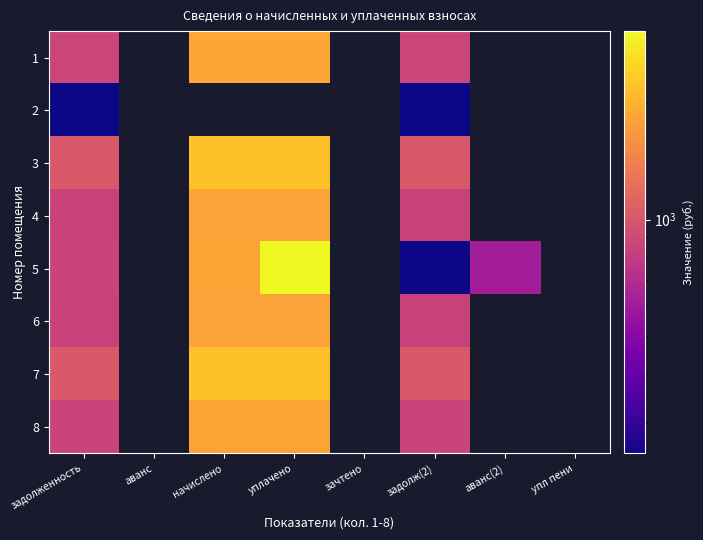

At which label is 2 closest to 251?

задолженность